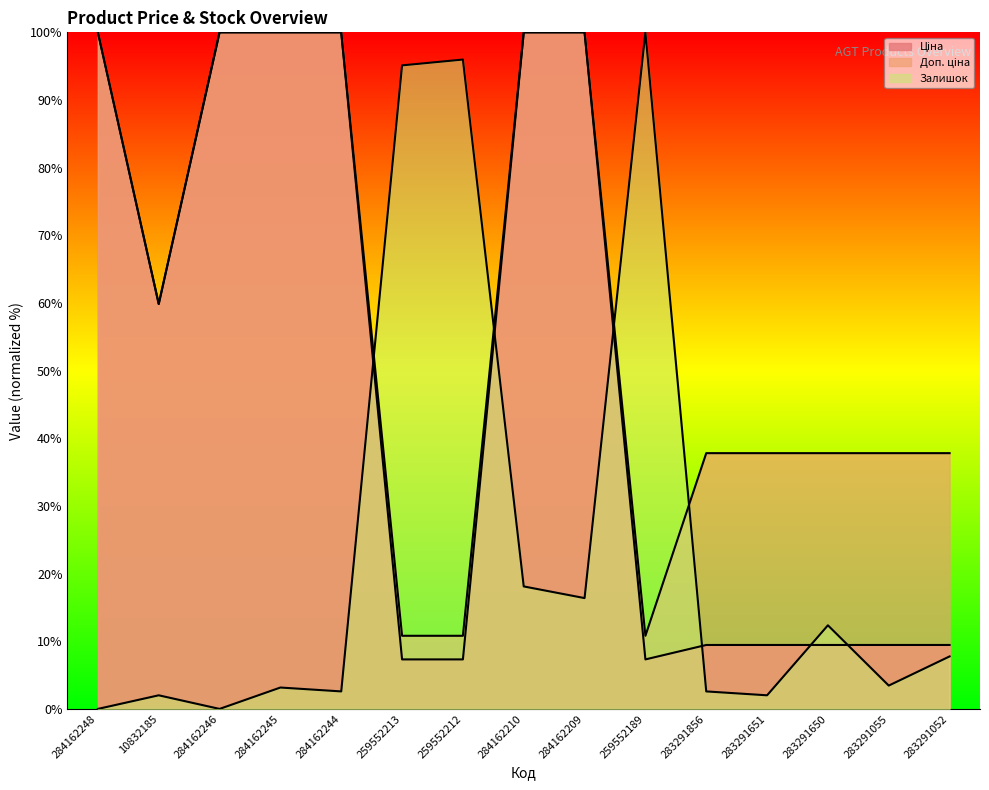

Which series has the largest total across all categories?

Доп. ціна